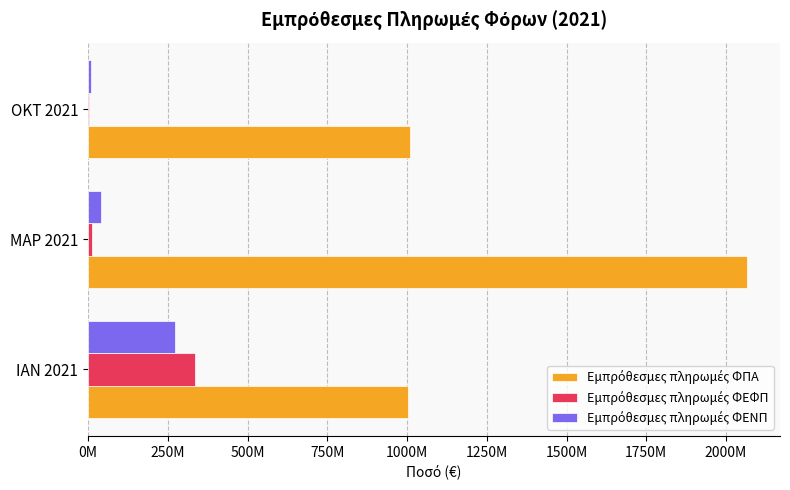

What is the minimum value for Εμπρόθεσμες πληρωμές ΦΕΦΠ?

3883021.4